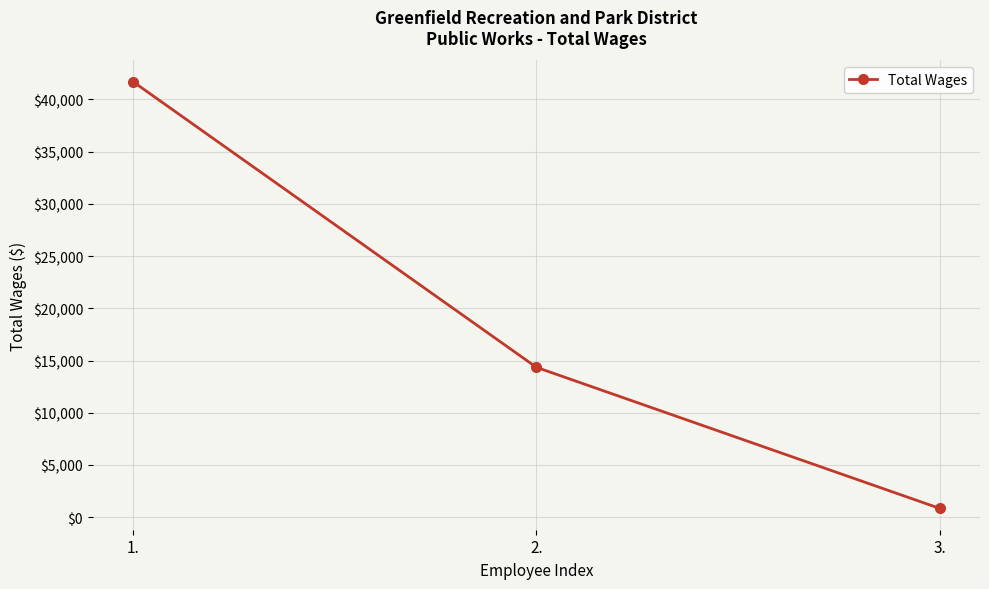

Reading left to right, transcribe all the data shown in this chart.

1.=41690	2.=14352	3.=846